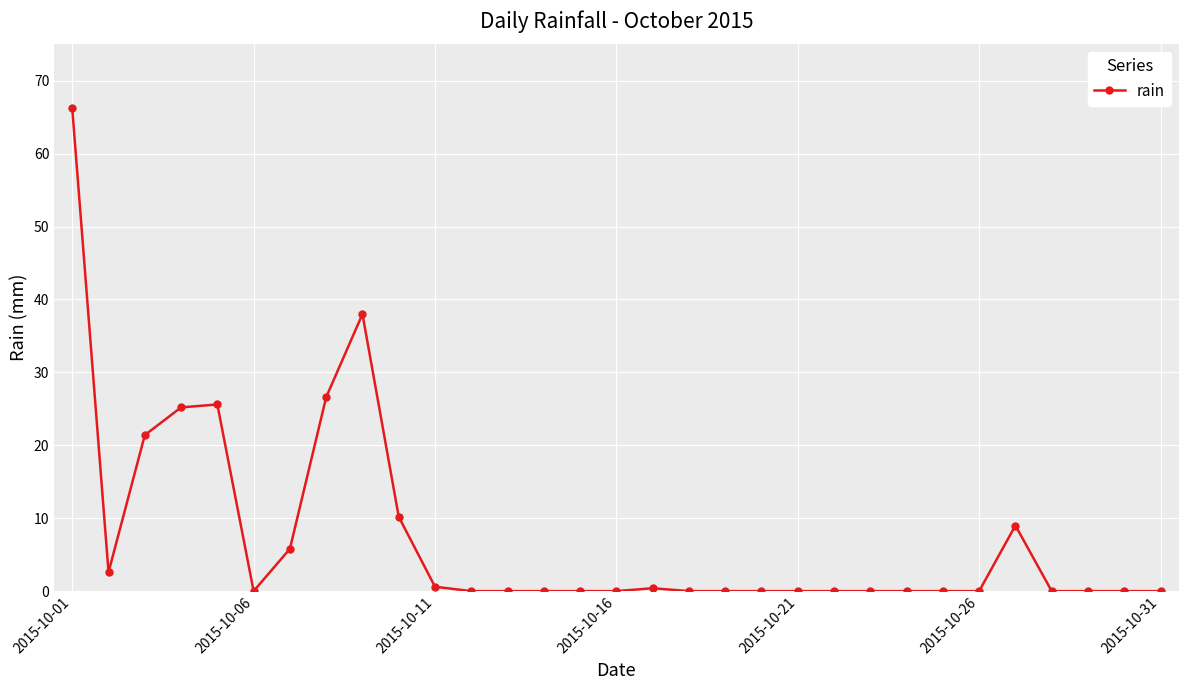

What is the difference between the maximum and second lowest values?

66.2